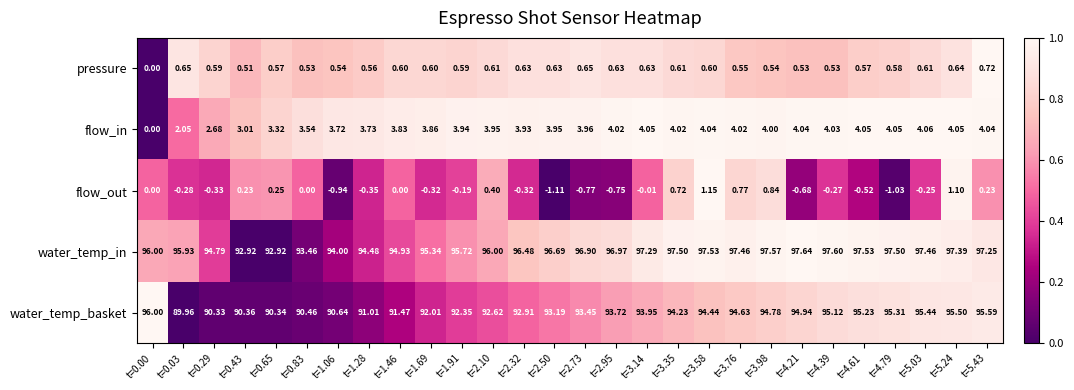

Which series has the largest total across all categories?

water_temp_in